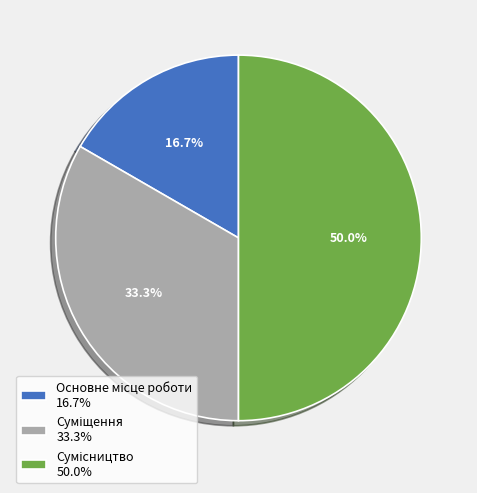

To the nearest percent, what is the average slice percentage?

33%